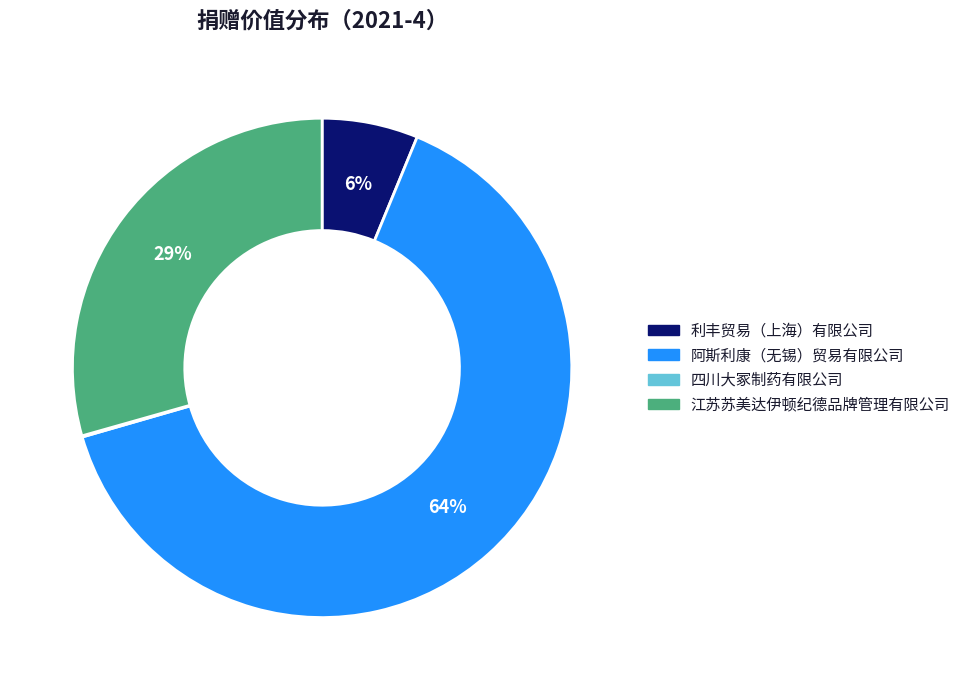

To the nearest percent, what is the average slice percentage?

25%